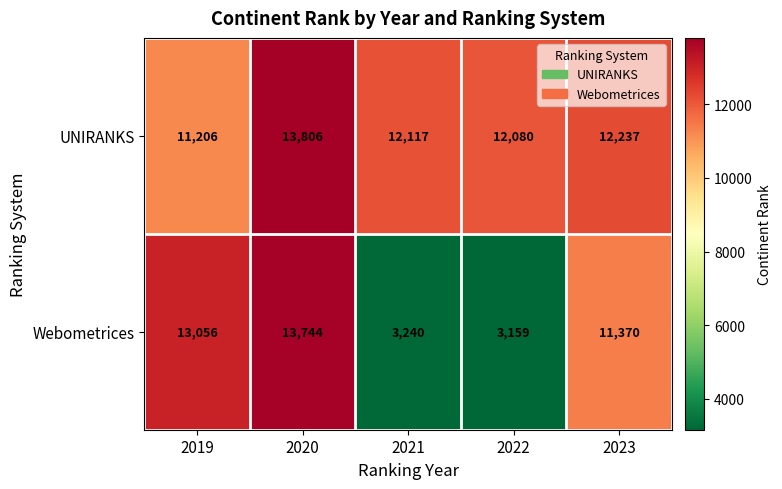

List the series in order of their peak value, lowest first.

Webometrices, UNIRANKS